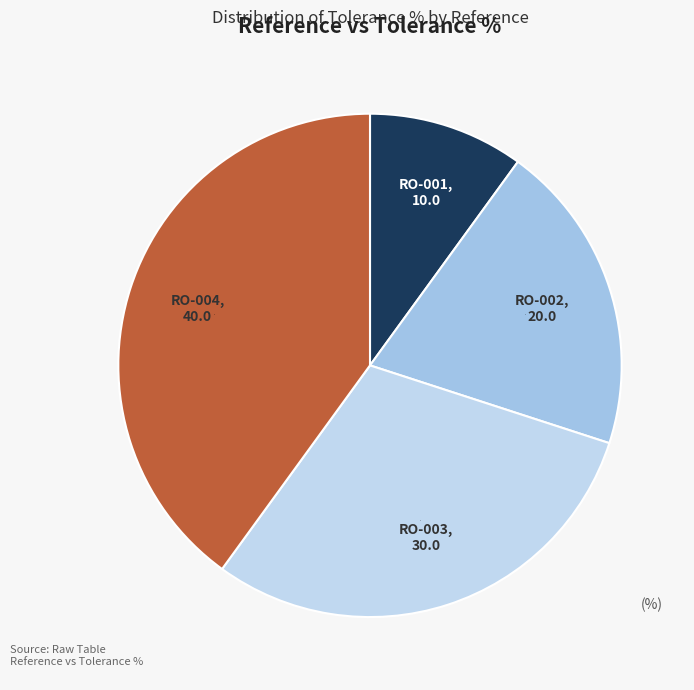

Between RO-003 and RO-001, which is larger?

RO-003